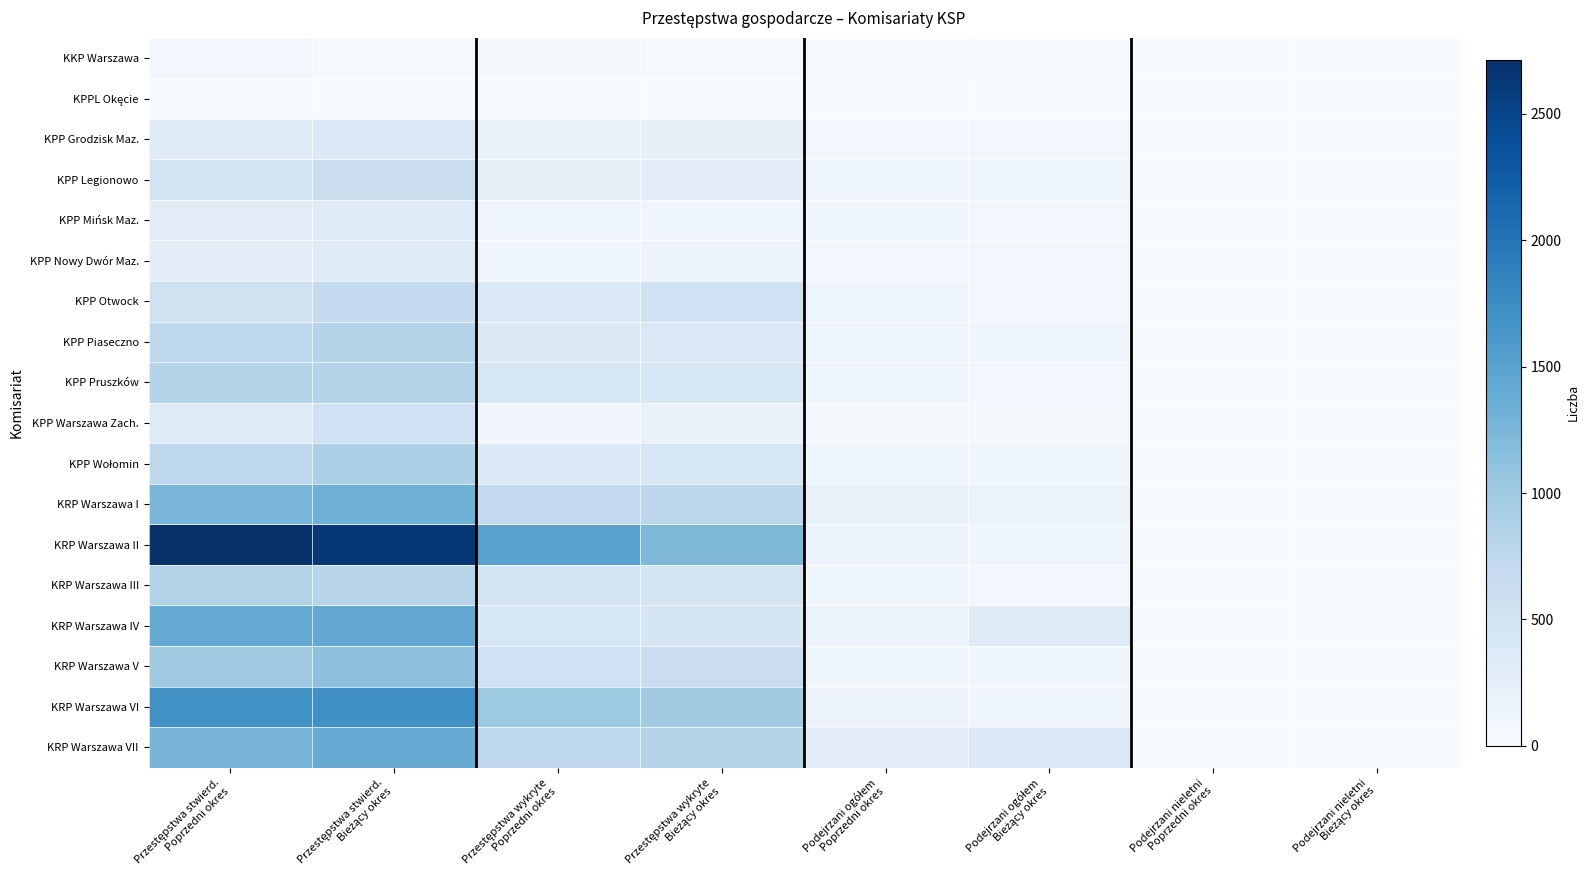

Between Podejrzani ogółem
Poprzedni okres and Przestępstwa wykryte
Bieżący okres, which is larger?

Przestępstwa wykryte
Bieżący okres